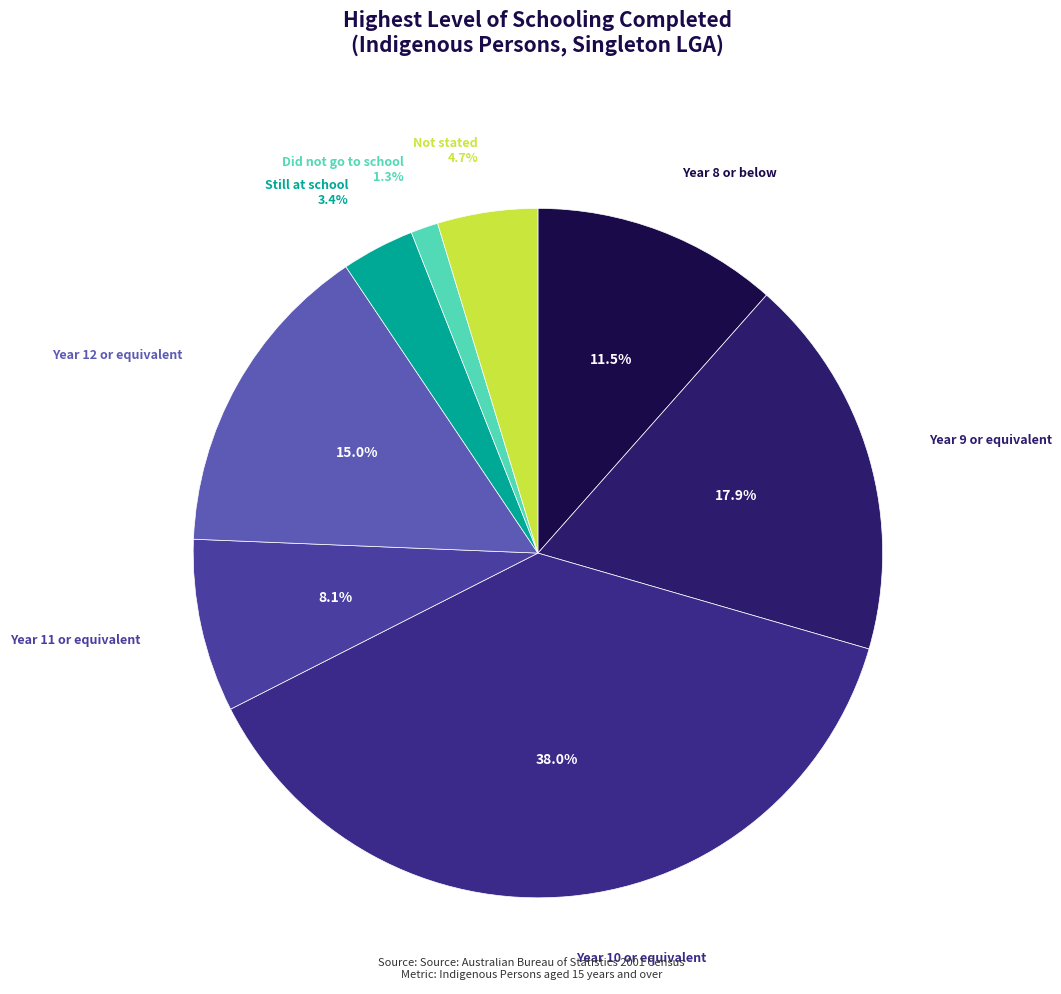

How many segments does this pie chart have?

8